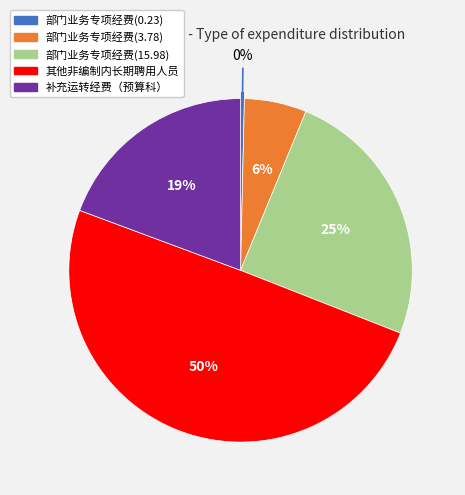

To the nearest percent, what is the average slice percentage?

20%